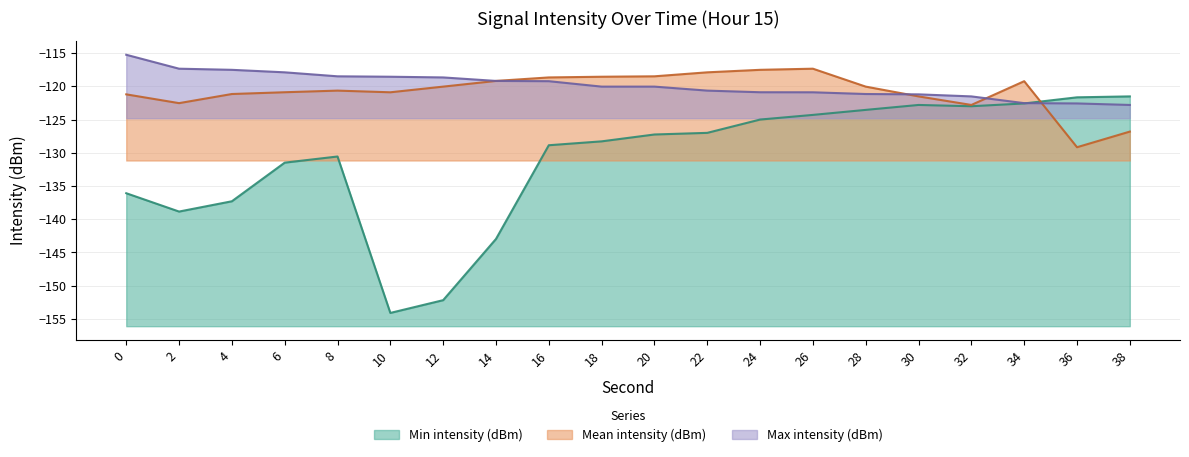

What is the total value across all series at 0?

-372.5